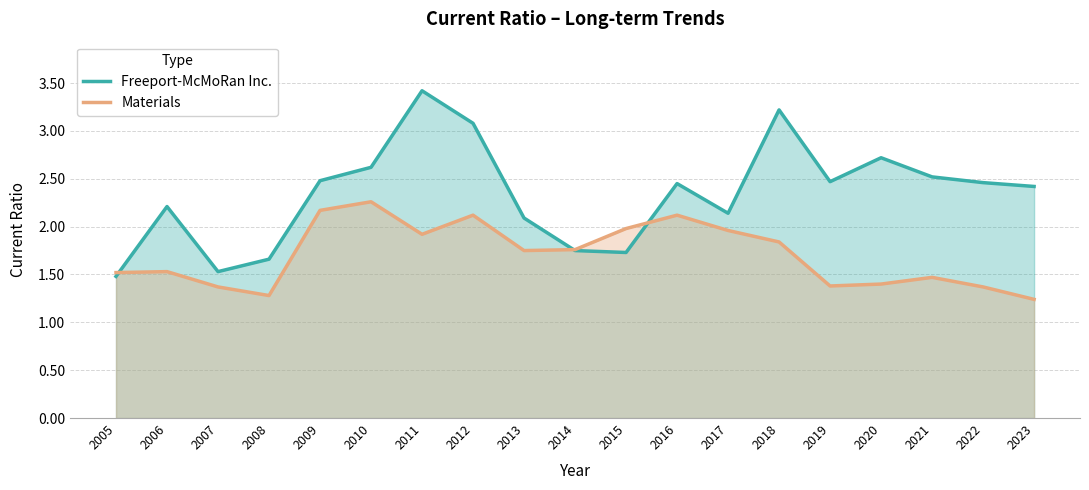

Where do Freeport-McMoRan Inc. and Materials first cross each other?

2005 and 2006